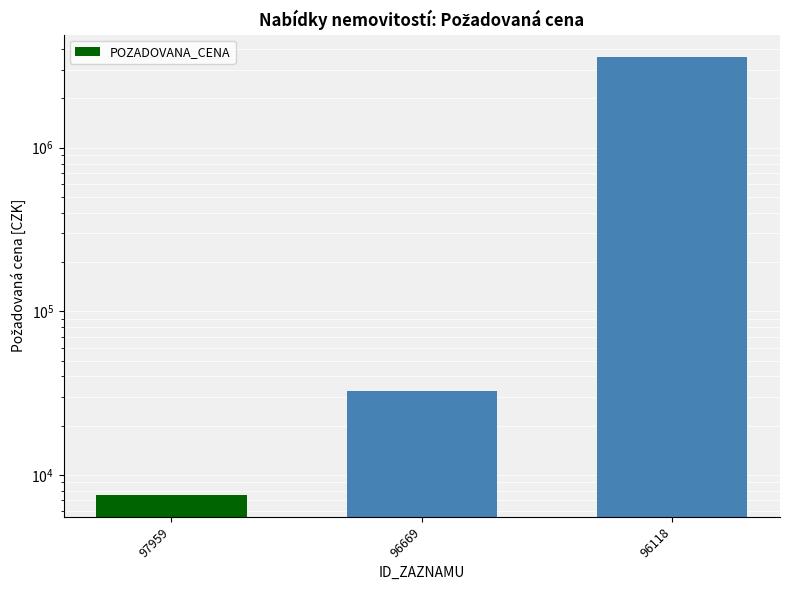

How many distinct data groups are displayed?

1